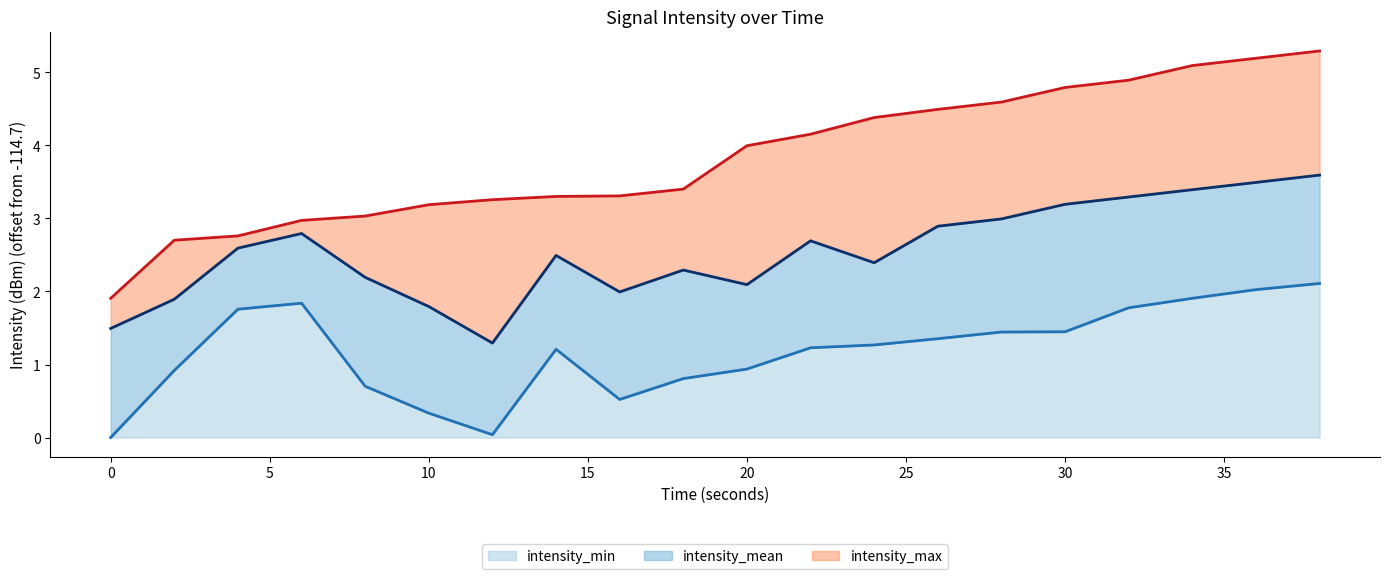

List the series in order of their overall mean, lowest first.

intensity_min, intensity_mean, intensity_max